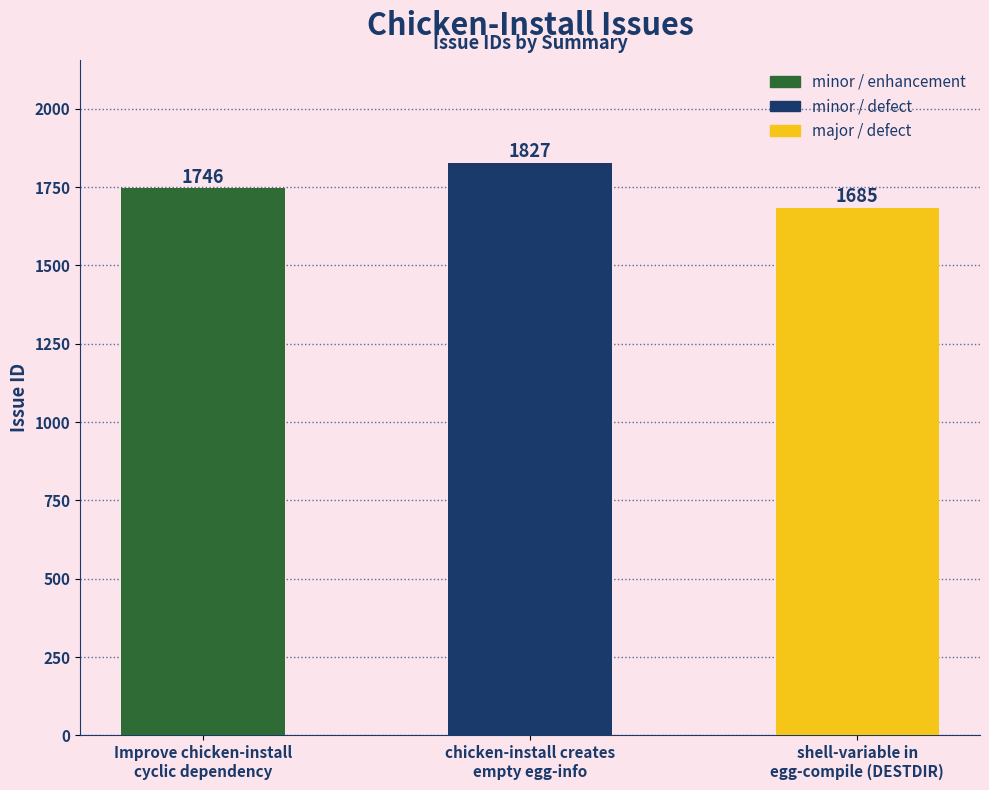

Between shell-variable in
egg-compile (DESTDIR) and chicken-install creates
empty egg-info, which is larger?

chicken-install creates
empty egg-info